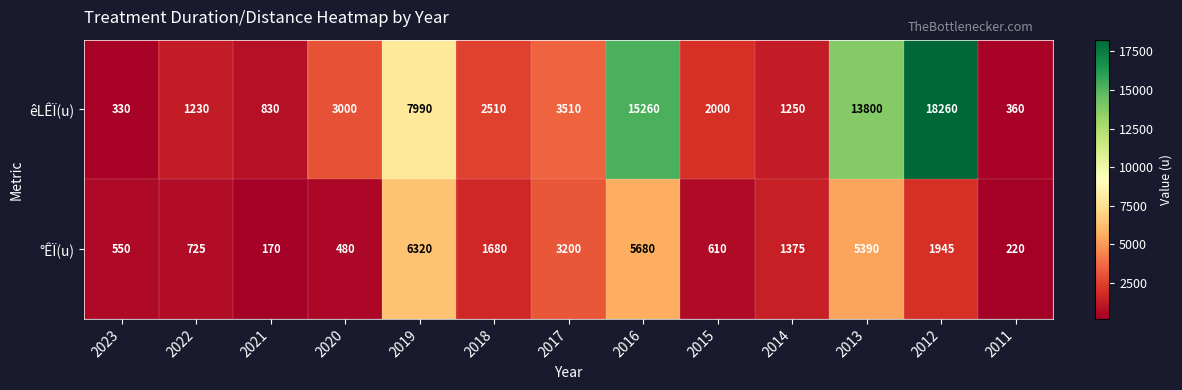

At which category does the chart reach its minimum across all series?

2021